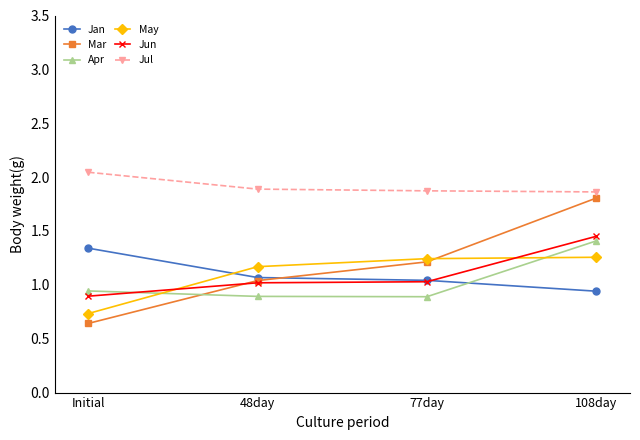

What is the label of the 4th point from the left?

108day